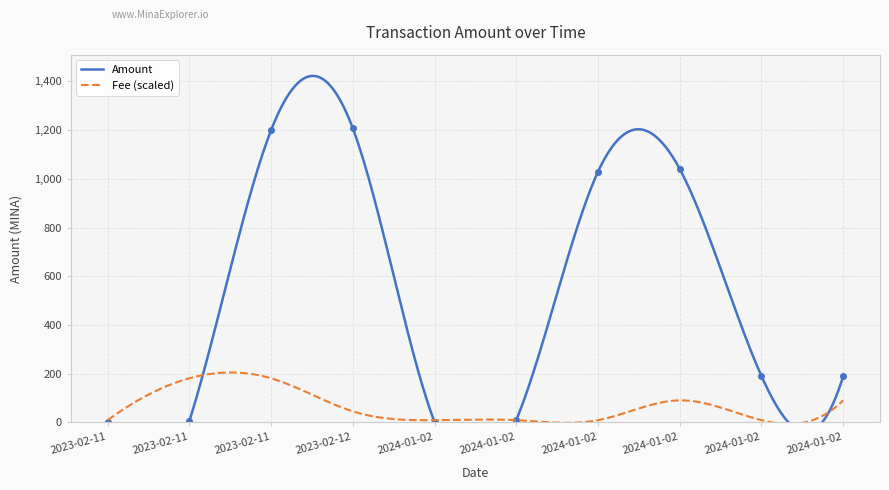

What is the change in value from 2024-01-02 17:21 to 2024-01-02 20:03?

-839.4